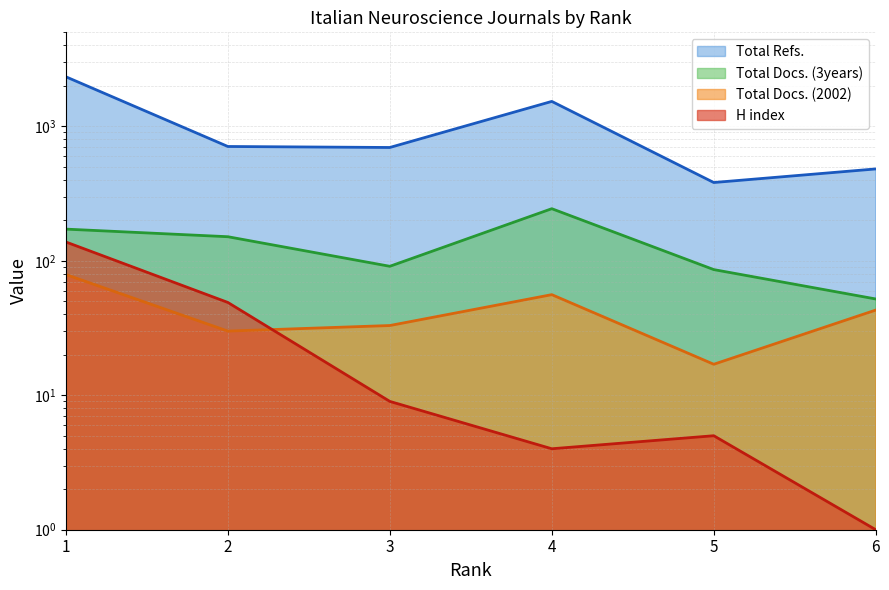

Where is the first local minimum for Total Docs. (2002)?

2